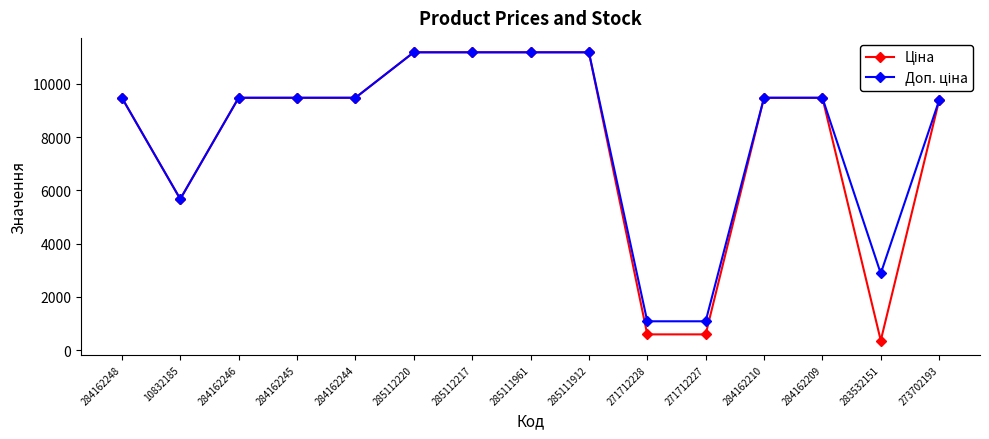

What position from the left is 283532151?

14